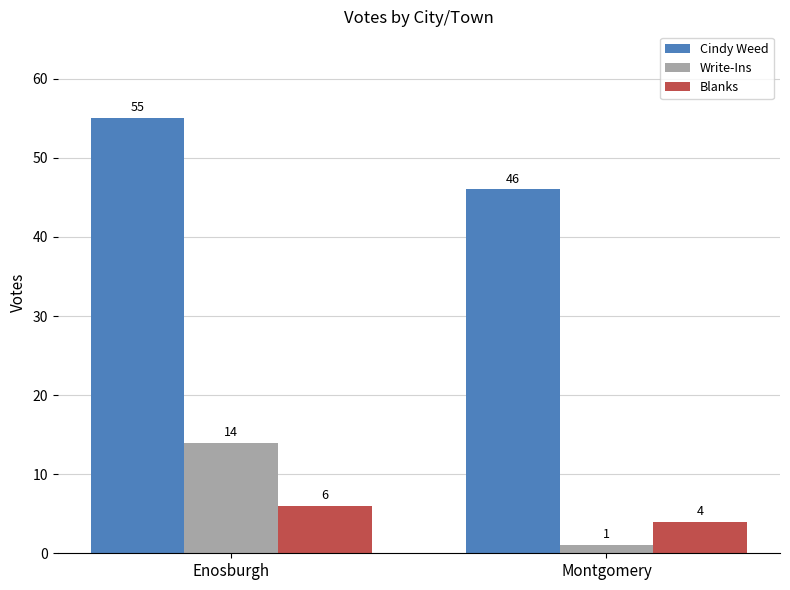

How many distinct data groups are displayed?

3